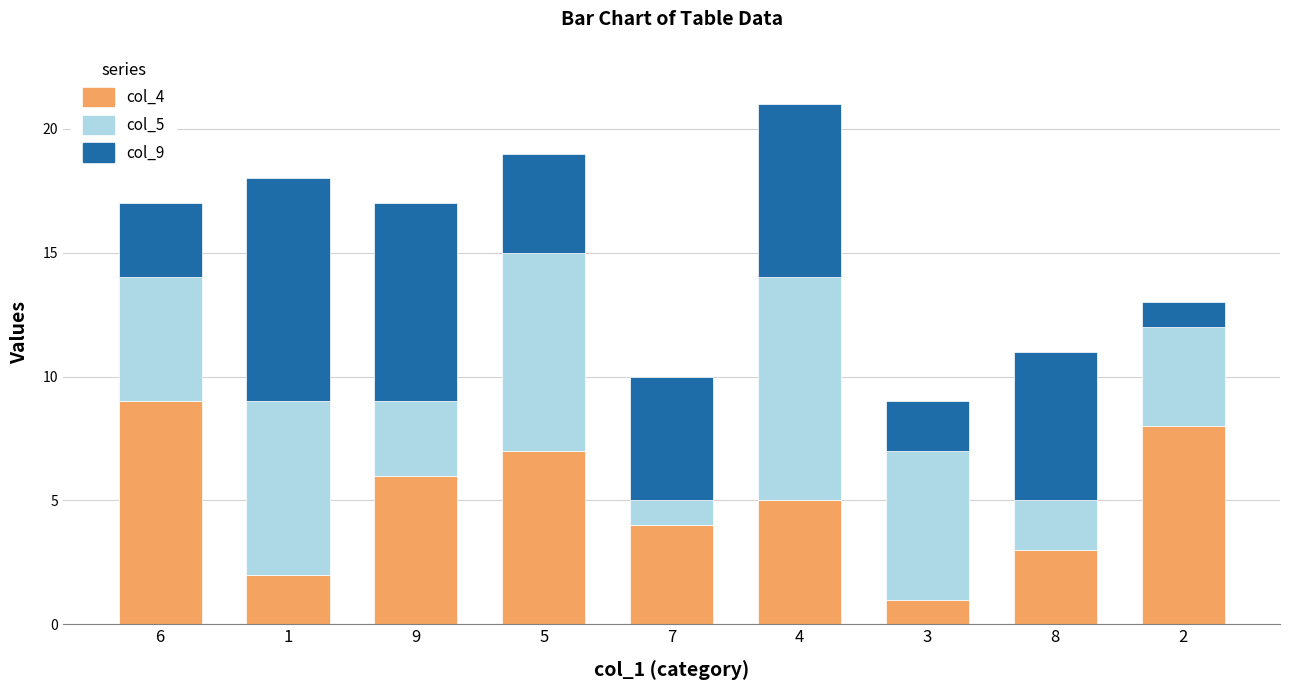

How many bars are there in total?

9